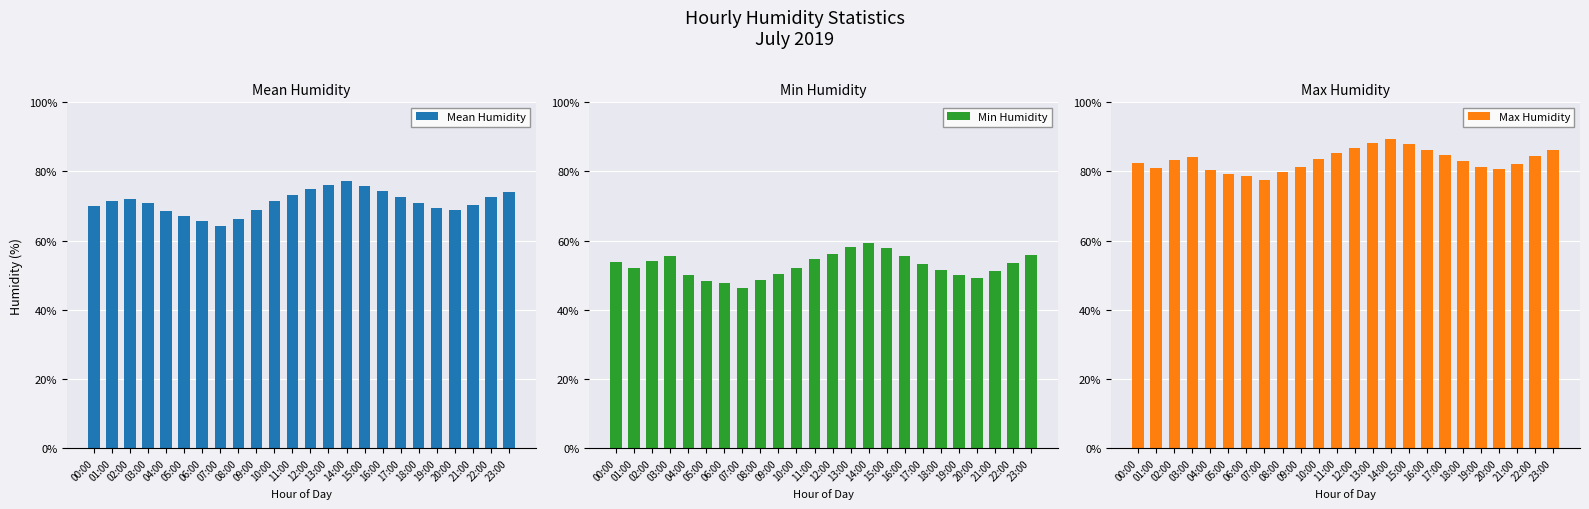

Reading right to left, list all the values displayed in this chart.

Mean Humidity: 23:00=74.1	22:00=72.5	21:00=70.2	20:00=68.8	19:00=69.4	18:00=71.0	17:00=72.6	16:00=74.2	15:00=75.9	14:00=77.3	13:00=76.1	12:00=74.8	11:00=73.2	10:00=71.5	09:00=68.7	08:00=66.1	07:00=64.3	06:00=65.8	05:00=67.2	04:00=68.5	03:00=70.8	02:00=72.1	01:00=71.3	00:00=69.9
Min Humidity: 23:00=55.7	22:00=53.5	21:00=51.2	20:00=49.3	19:00=50.0	18:00=51.6	17:00=53.2	16:00=55.4	15:00=57.8	14:00=59.3	13:00=58.1	12:00=56.2	11:00=54.6	10:00=52.1	09:00=50.3	08:00=48.5	07:00=46.2	06:00=47.6	05:00=48.3	04:00=50.1	03:00=55.5	02:00=54.2	01:00=52.0	00:00=53.7
Max Humidity: 23:00=86.1	22:00=84.5	21:00=82.2	20:00=80.8	19:00=81.4	18:00=83.0	17:00=84.6	16:00=86.2	15:00=87.9	14:00=89.3	13:00=88.1	12:00=86.8	11:00=85.2	10:00=83.6	09:00=81.3	08:00=79.7	07:00=77.4	06:00=78.8	05:00=79.3	04:00=80.5	03:00=84.1	02:00=83.2	01:00=81.0	00:00=82.5